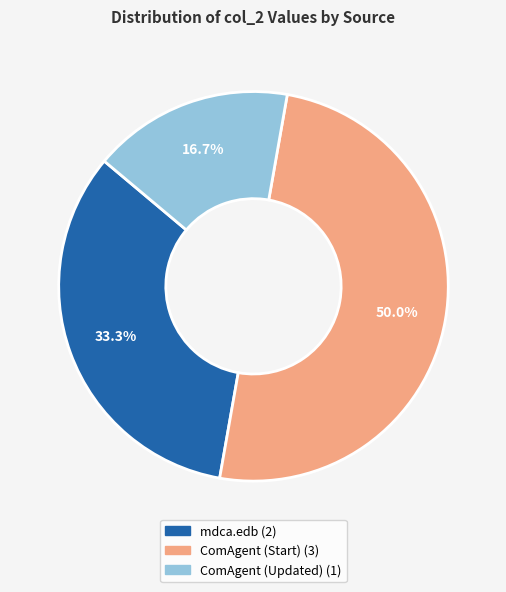

How many slices are in this pie chart?

3